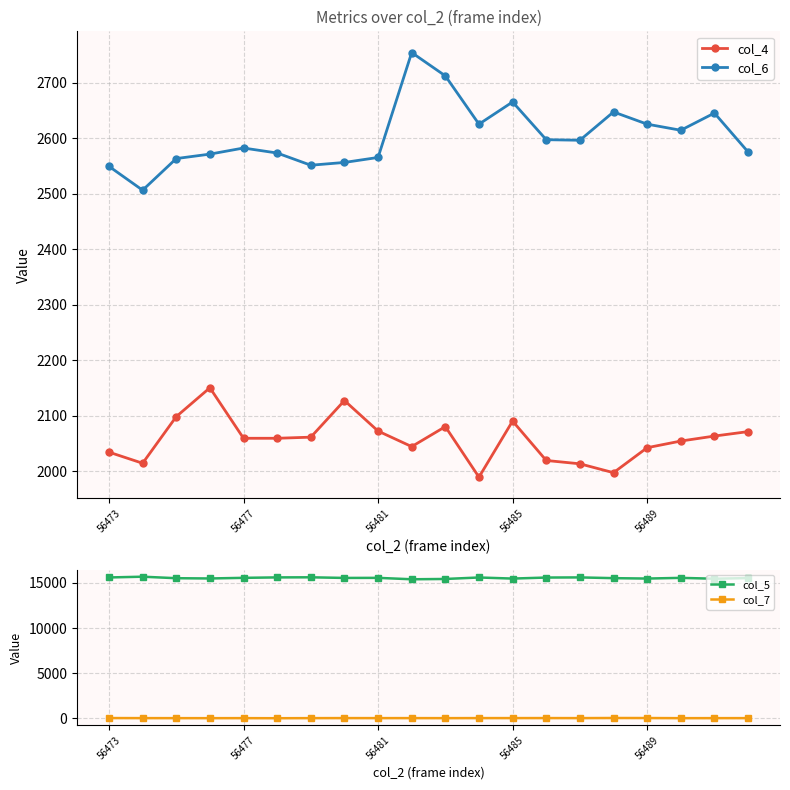

True or false: col_5 and col_7 intersect in this chart.

False